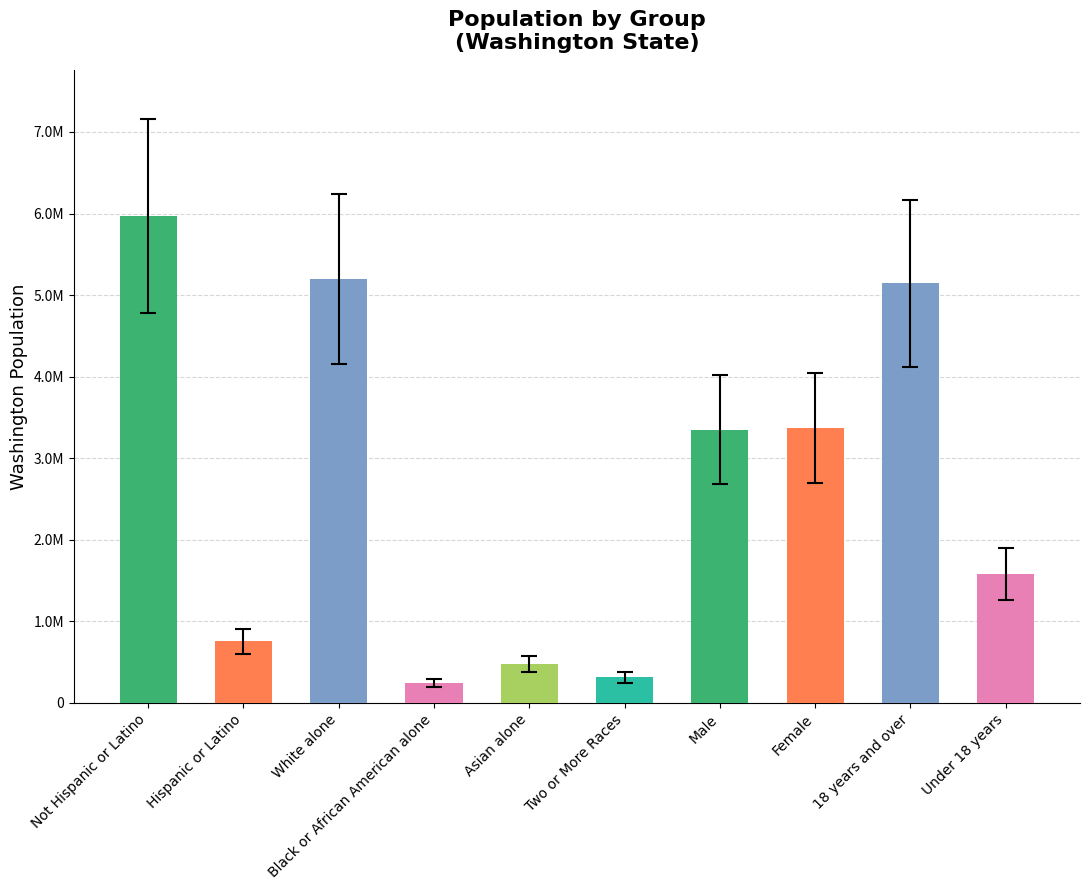

What is the greatest value displayed?

7162500.0